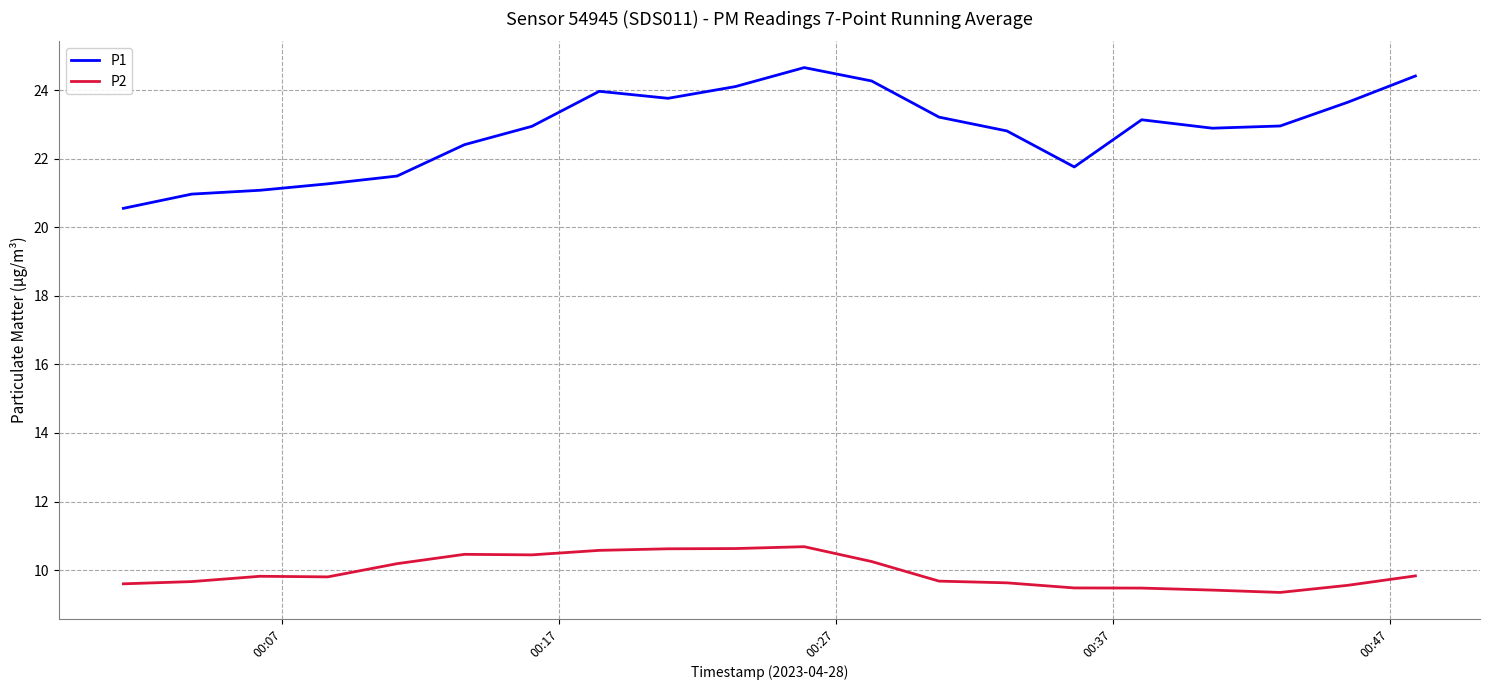

Which series has the largest total across all categories?

P1